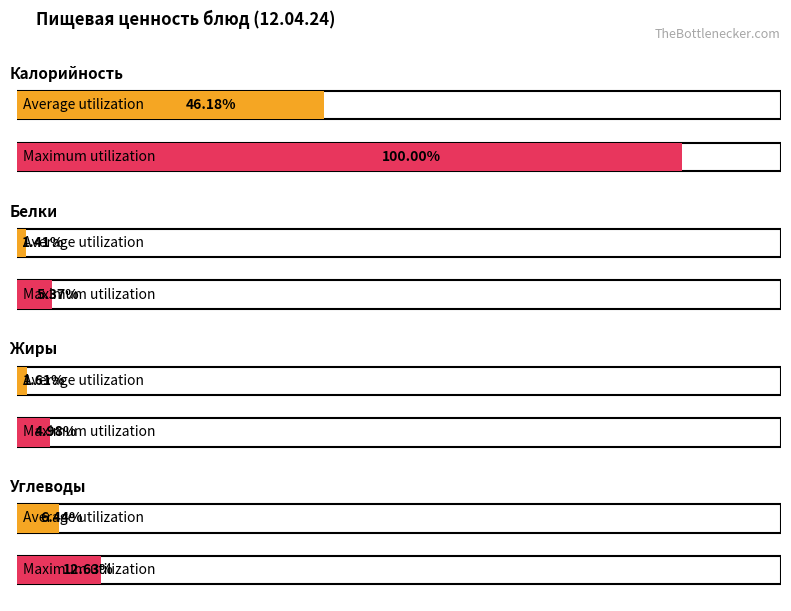

Is it true that Белки equals 1.5 at Салат из картофеля?

False